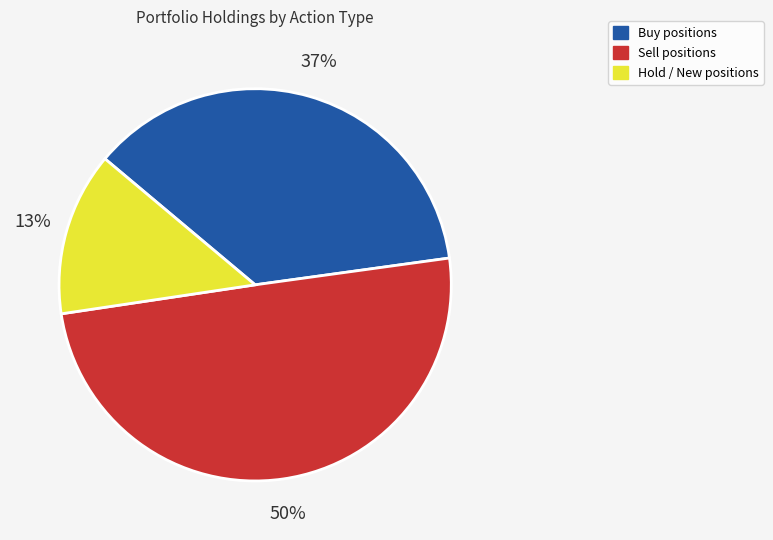

To the nearest percent, what is the average slice percentage?

33%